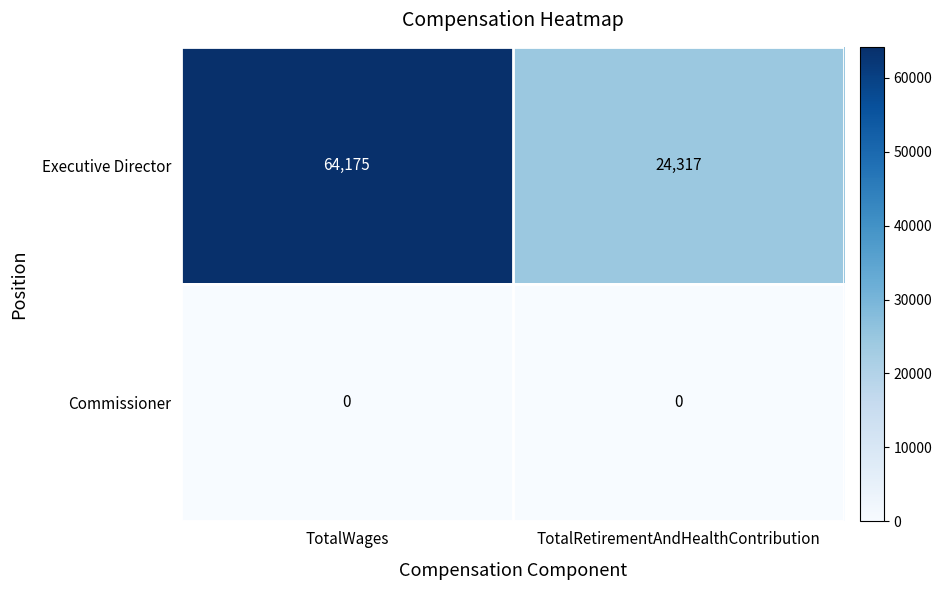

Reading left to right, list all the values displayed in this chart.

Executive Director: TotalWages=64175	TotalRetirementAndHealthContribution=24317
Commissioner: TotalWages=0	TotalRetirementAndHealthContribution=0